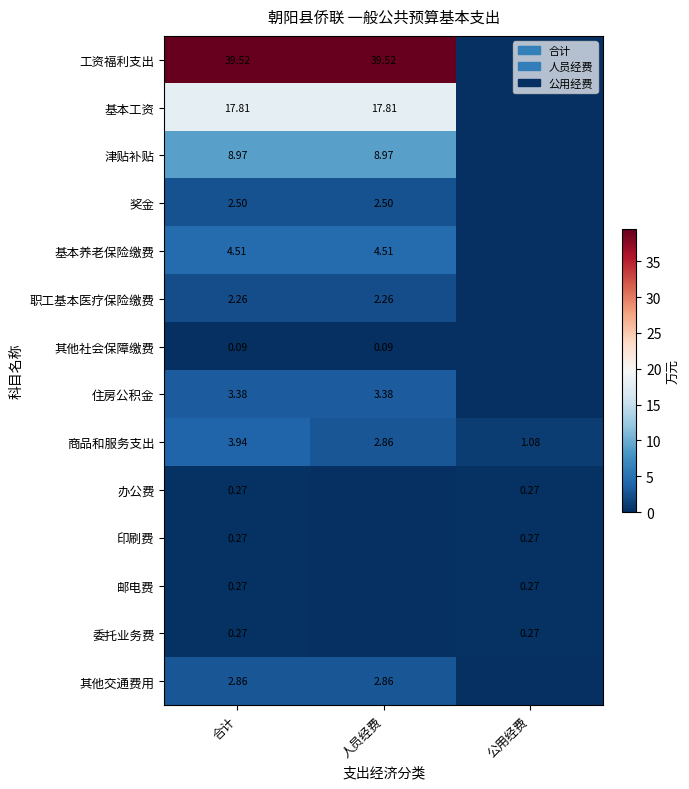

At which category is the sum across all series the highest?

合计